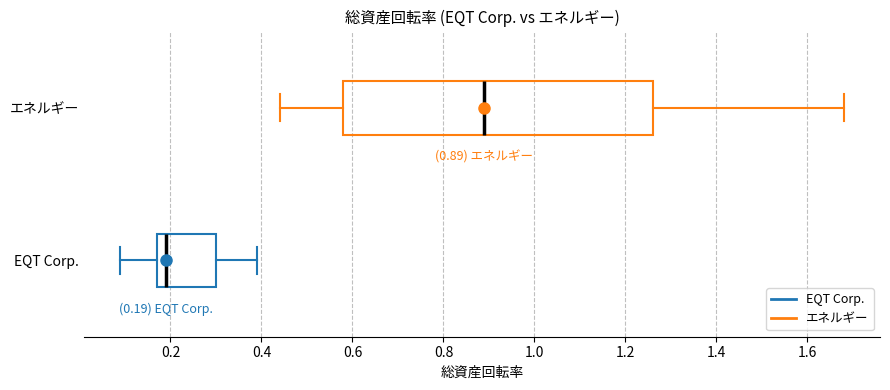

Comparing the boxes themselves (not the whiskers), which one is the widest?

エネルギー